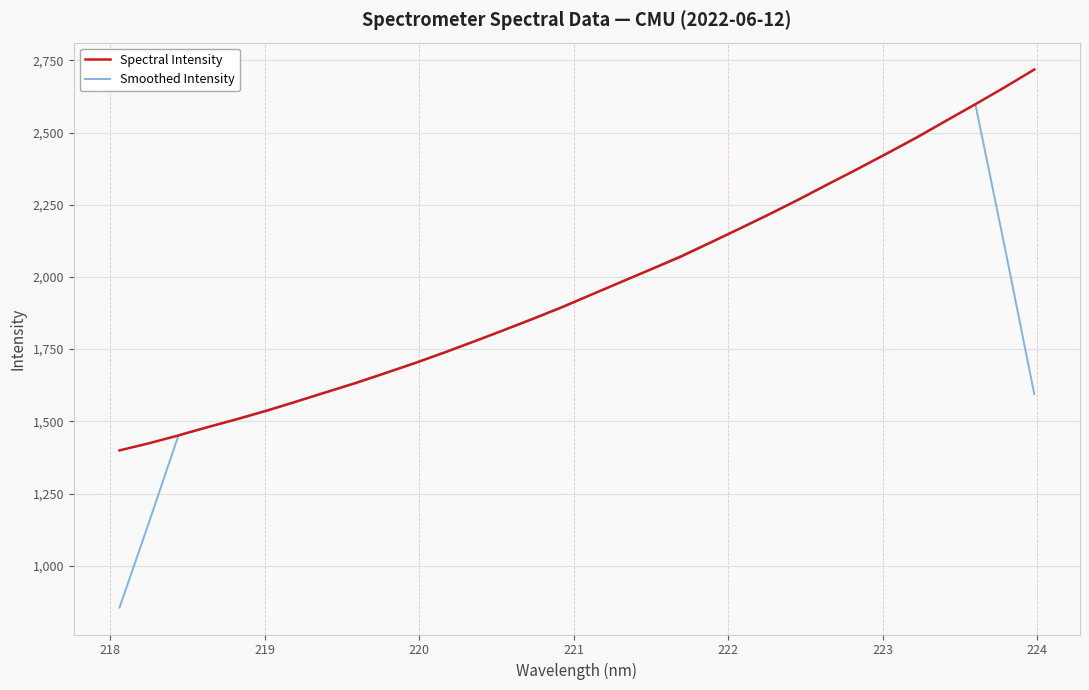

Which series has the widest spread of values?

Smoothed Intensity